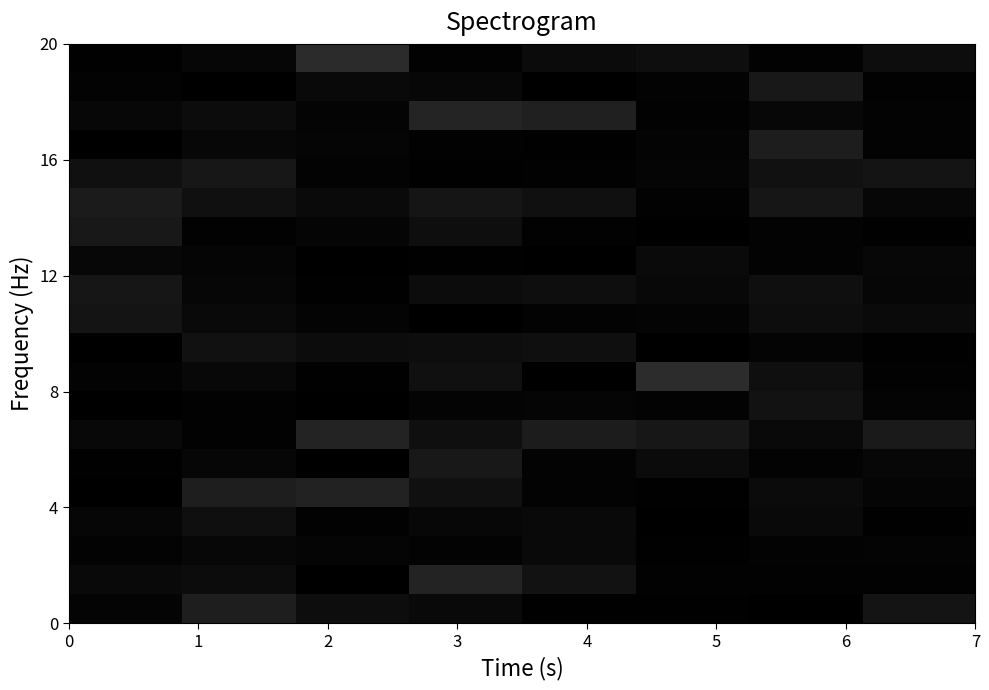

How many categories are shown in the chart?

8